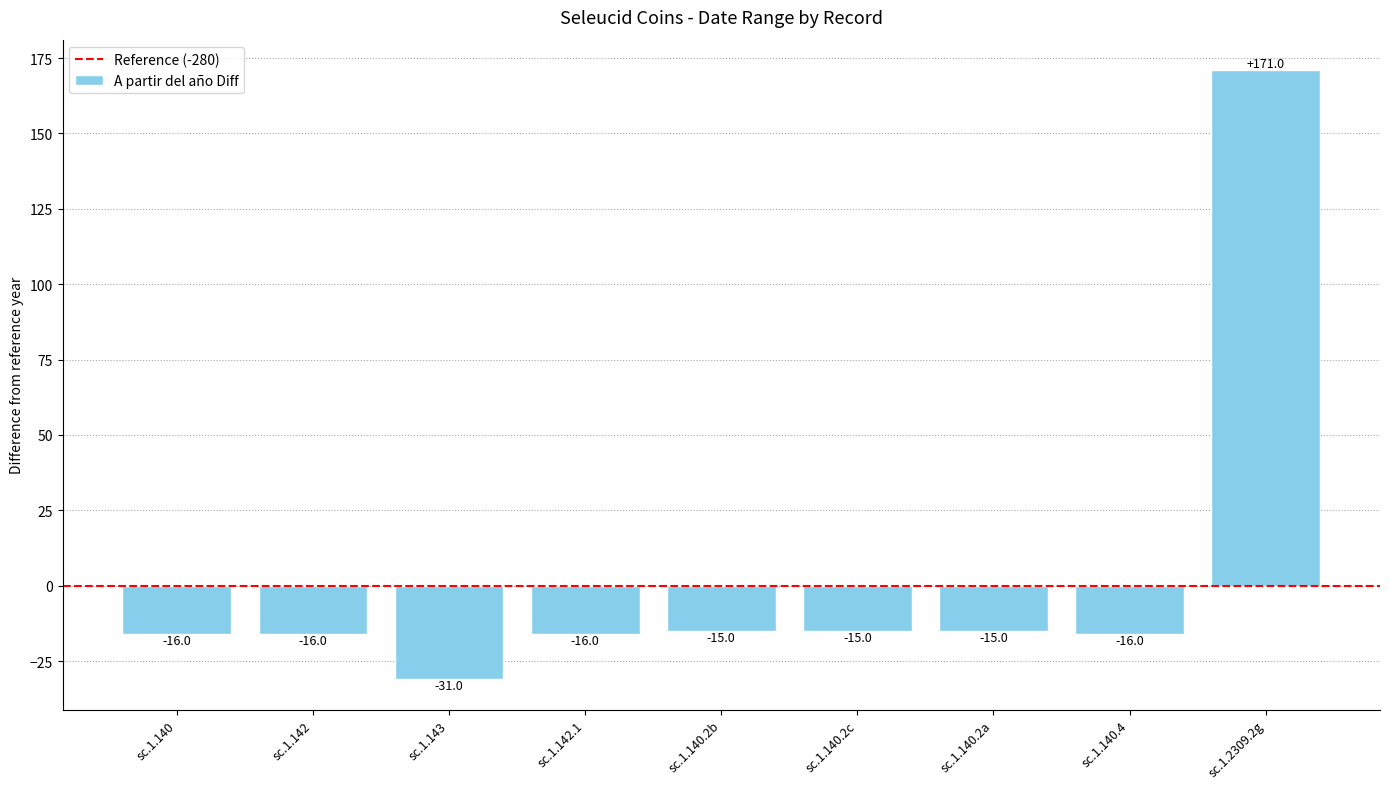

Which label corresponds to the largest value in the chart?

sc.1.2309.2g